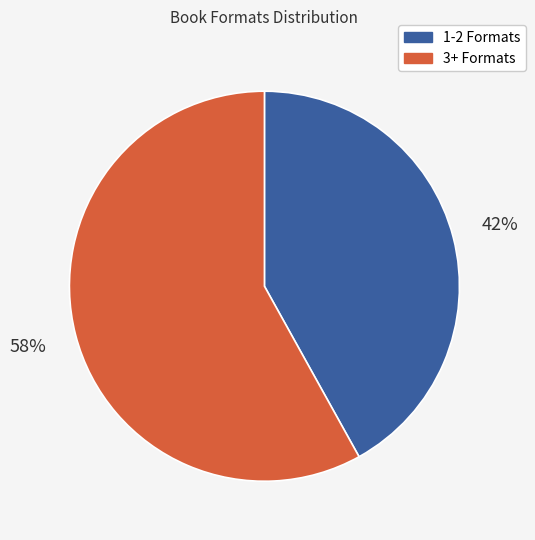

To the nearest percent, what is the difference between the largest and smallest slice percentages?

16%